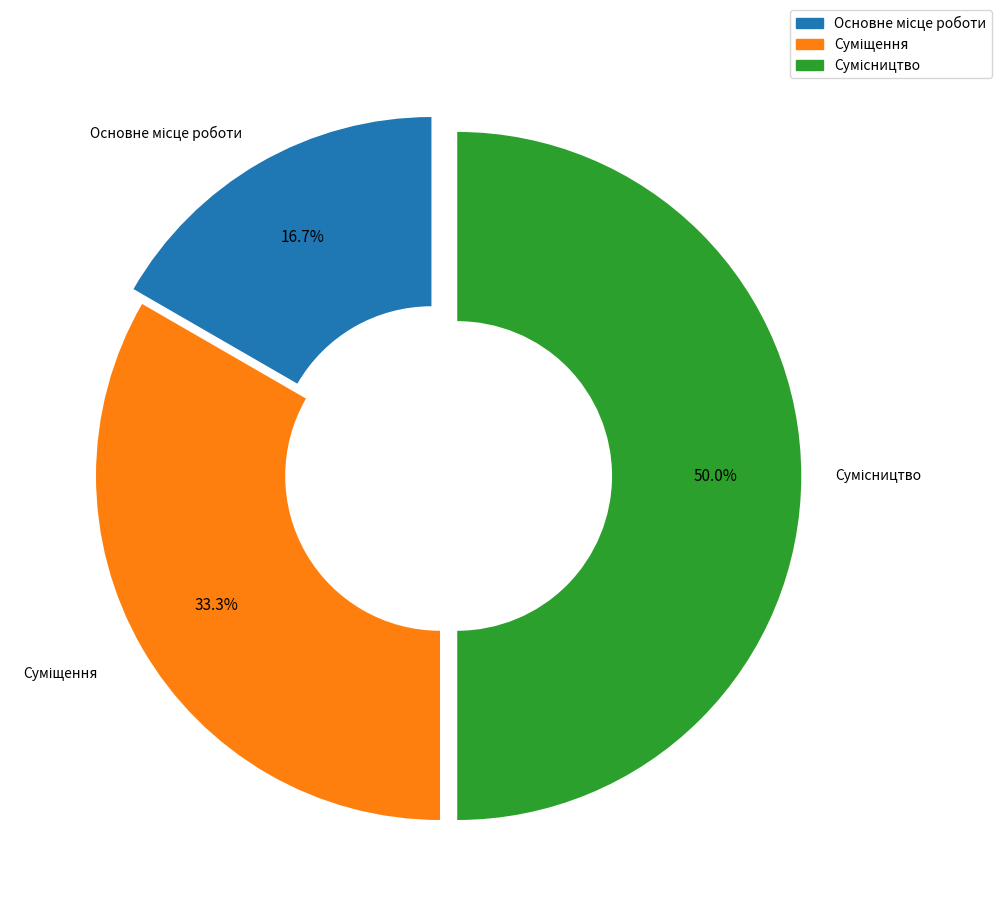

Count the number of slices in the pie.

3